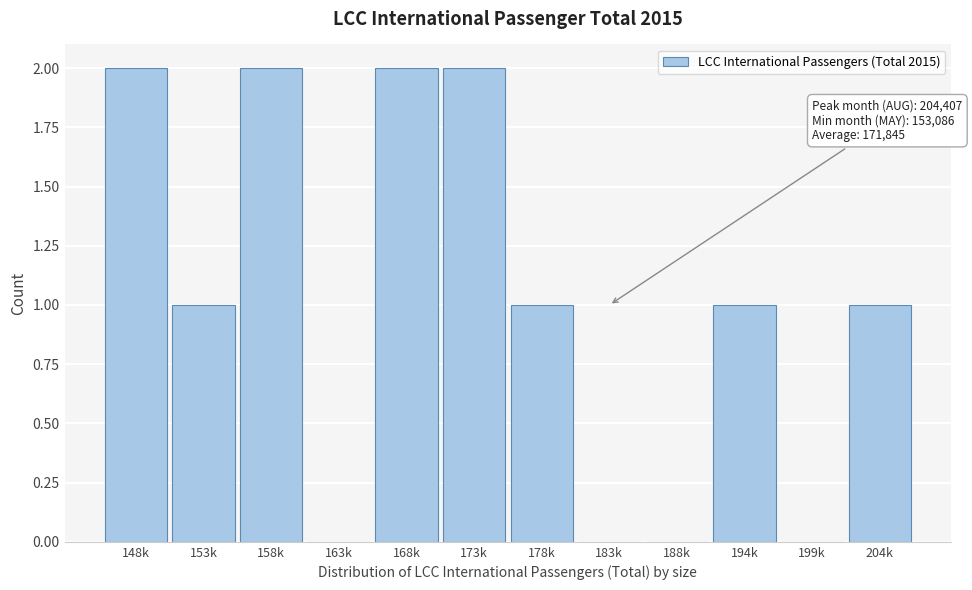

Reading right to left, what are all the values shown in this chart?

204k=1	199k=0	194k=1	188k=0	183k=0	178k=1	173k=2	168k=2	163k=0	158k=2	153k=1	148k=2